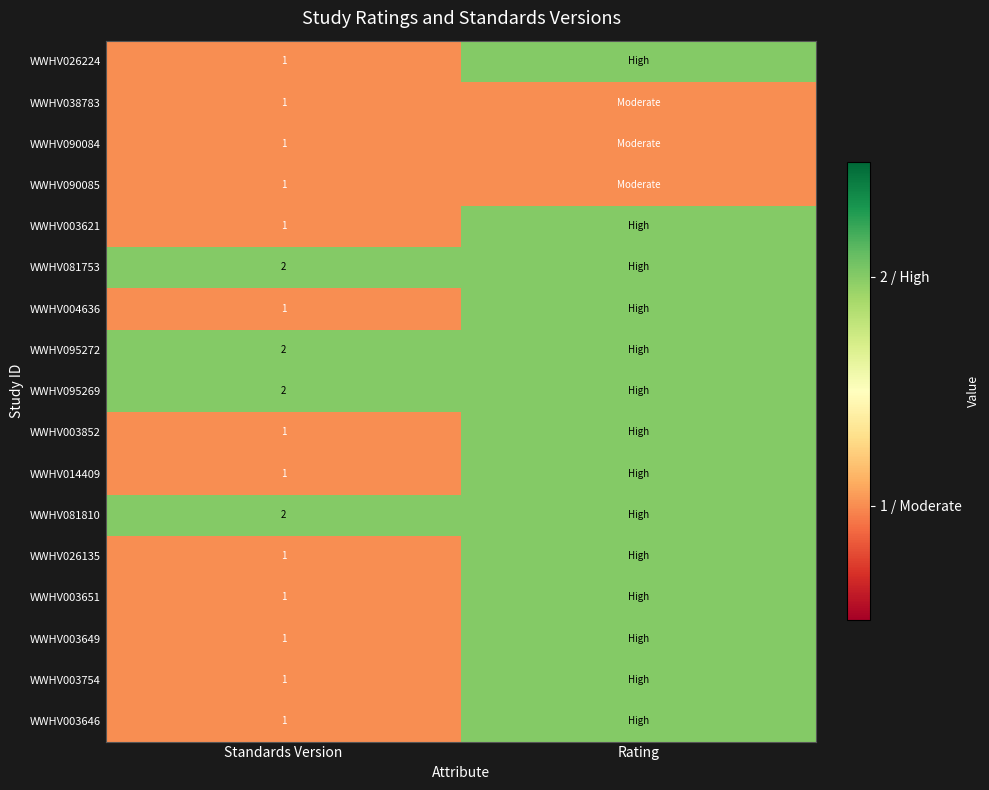

The WWHV090084 series shows 1 at Standards Version. True or false?

True